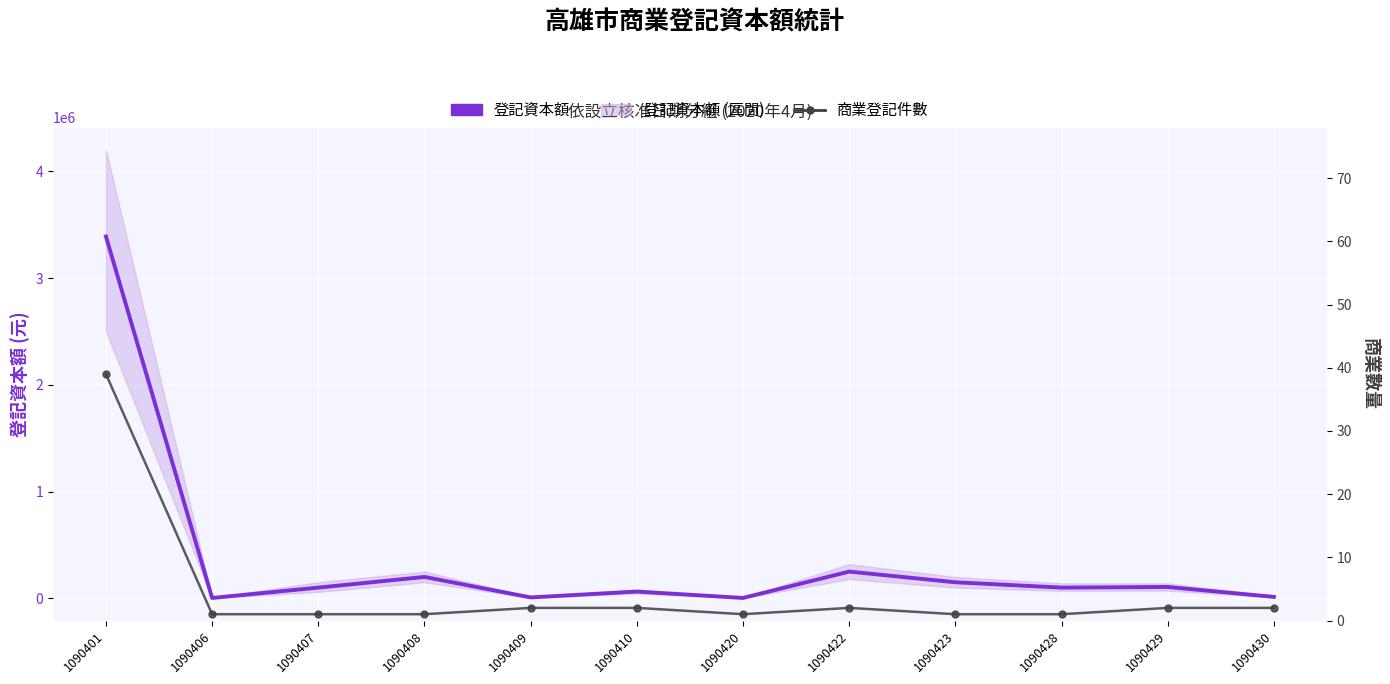

Which series has the widest spread of values?

登記資本額